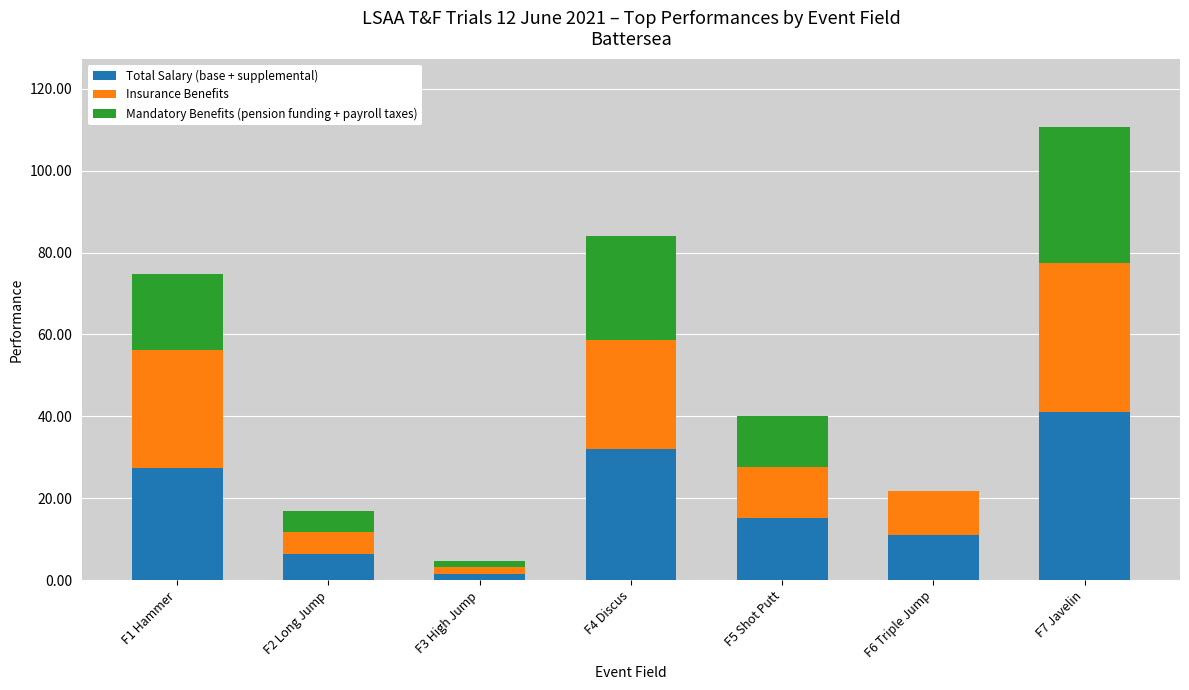

True or false: Total Salary (base + supplemental) has a value of 1.6 at F3 High Jump.

True